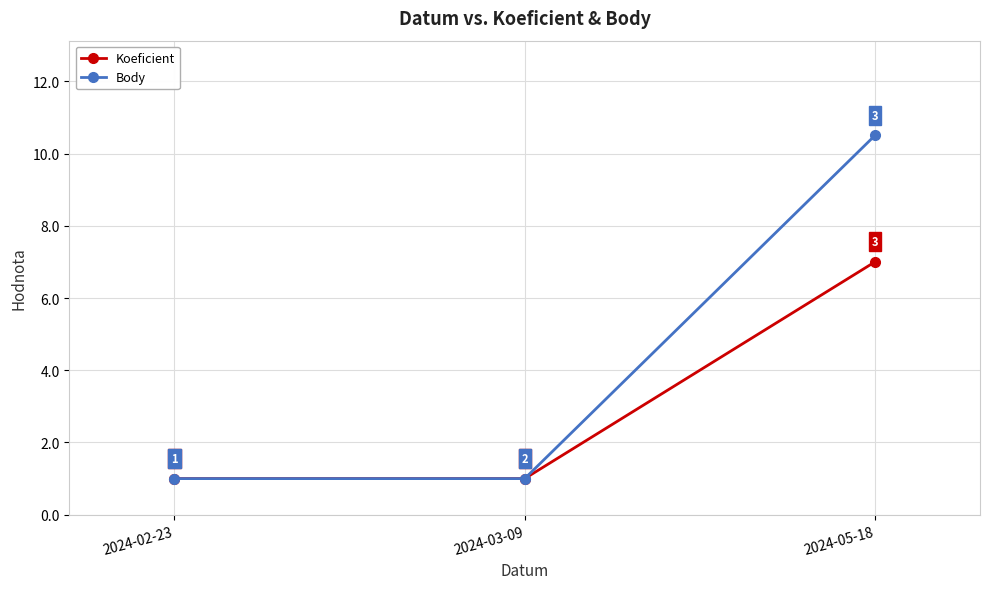

Rank the series by their maximum value, from highest to lowest.

Body, Koeficient